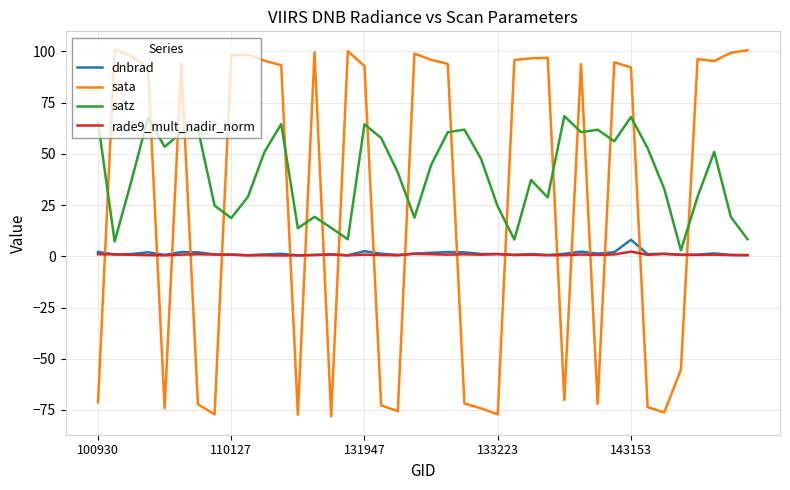

True or false: rade9_mult_nadir_norm has more than 0 points higher than both neighbors.

True